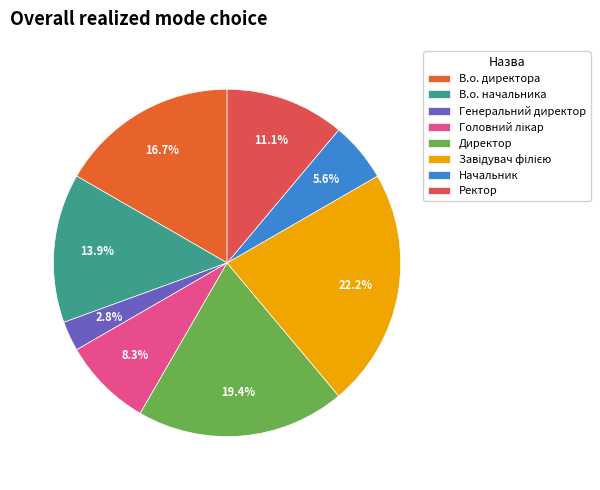

To the nearest percent, what portion does Директор represent?

19%